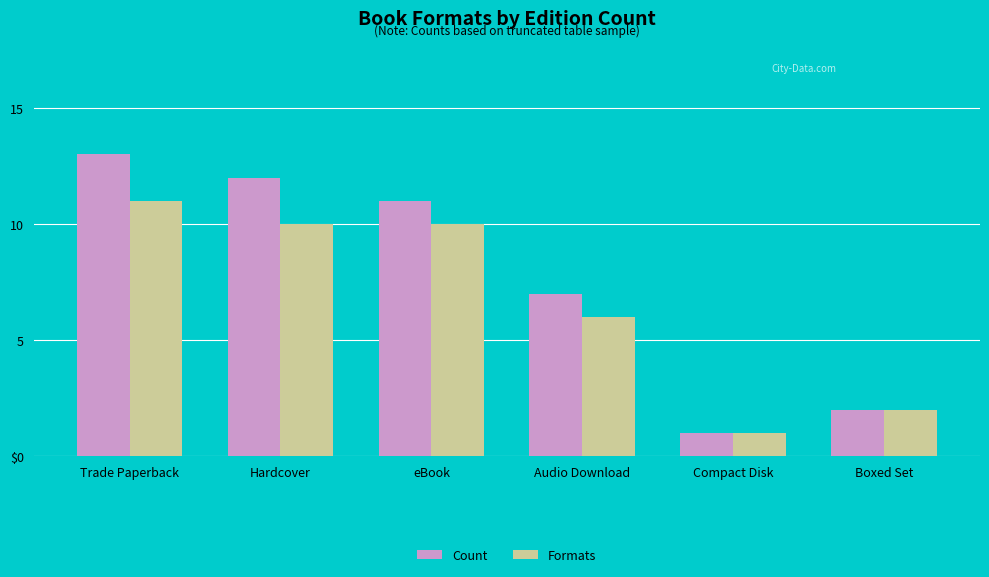

What are all the series names shown in the legend?

Count, Formats